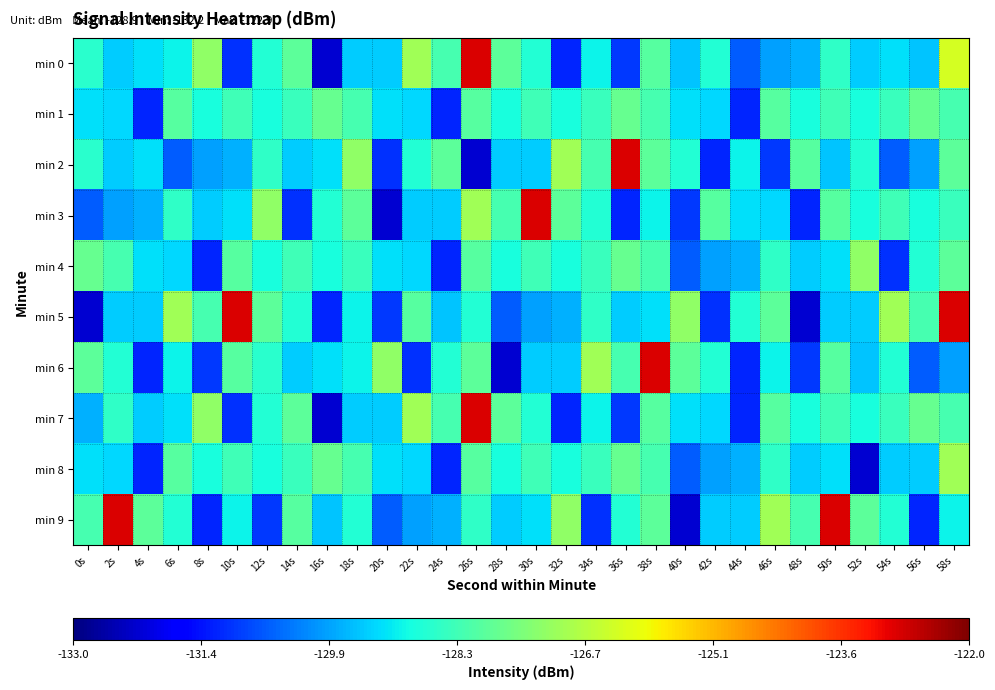

How many categories are shown in the chart?

30